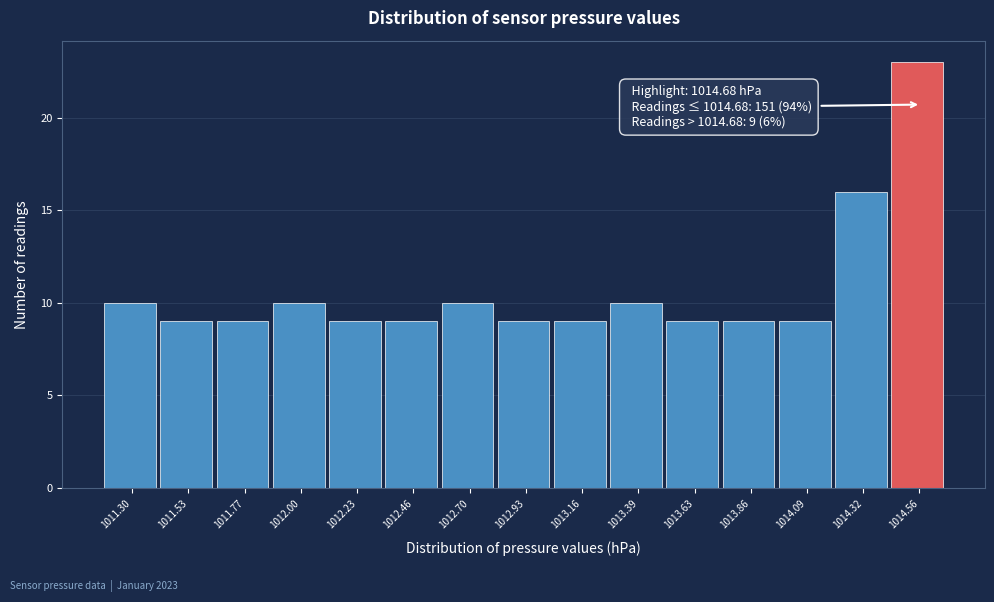

Reading left to right, list all the values displayed in this chart.

1011.30=10	1011.53=9	1011.77=9	1012.00=10	1012.23=9	1012.46=9	1012.70=10	1012.93=9	1013.16=9	1013.39=10	1013.63=9	1013.86=9	1014.09=9	1014.32=16	1014.56=23